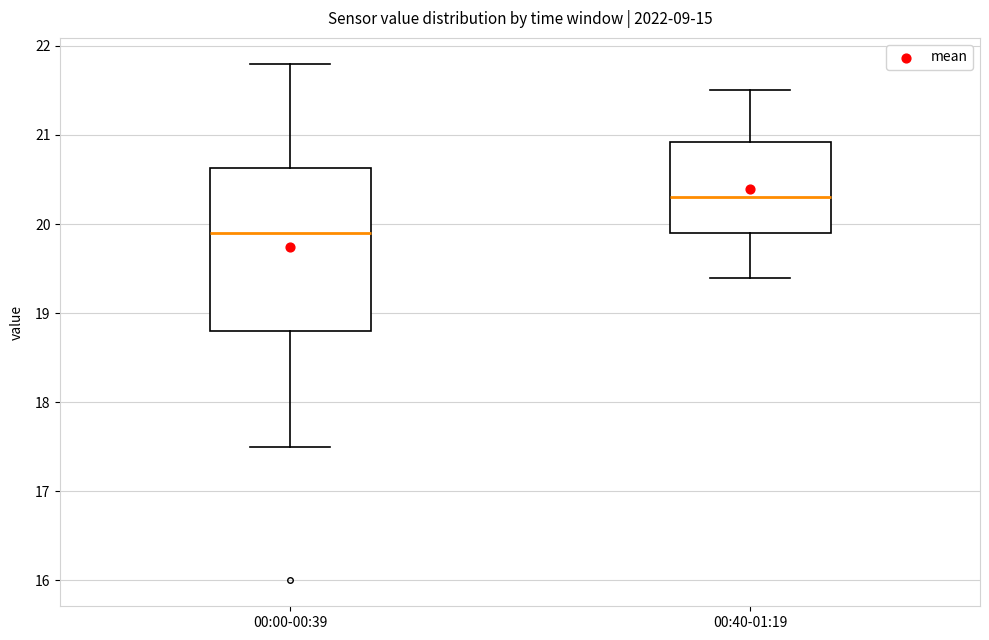

Which box has the lowest median line?

00:00-00:39